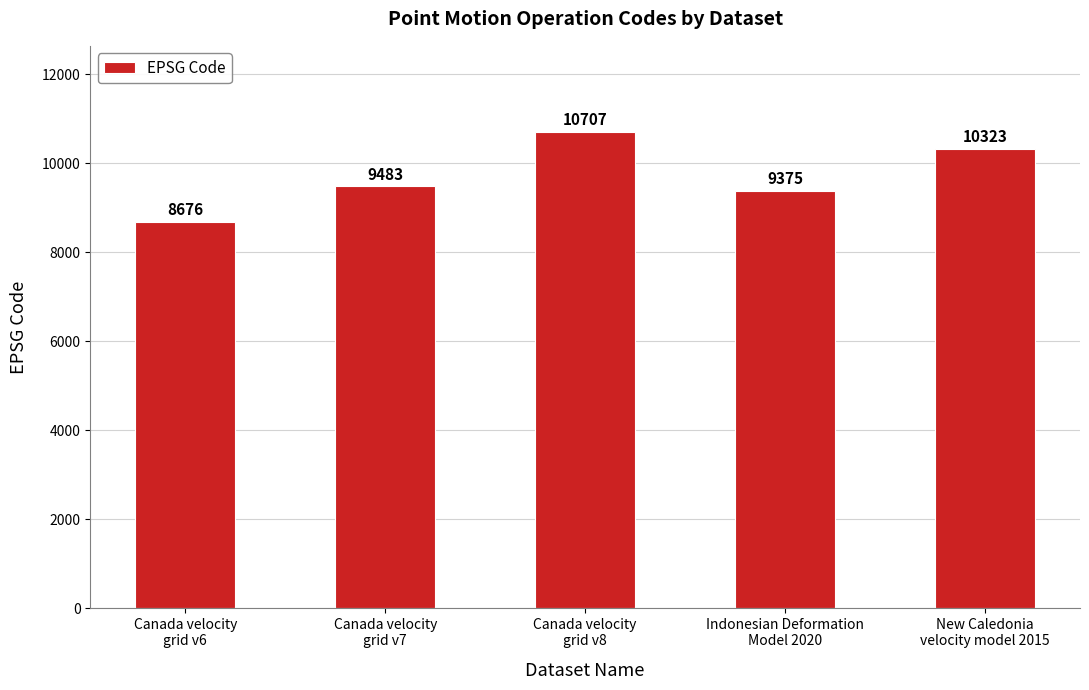

How many categories are shown in the chart?

5